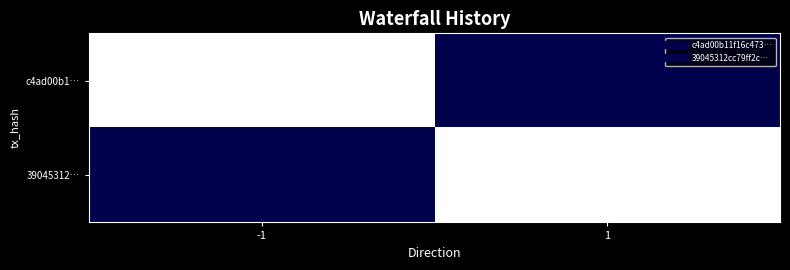

At how many categories does at least one series exceed 0?

2